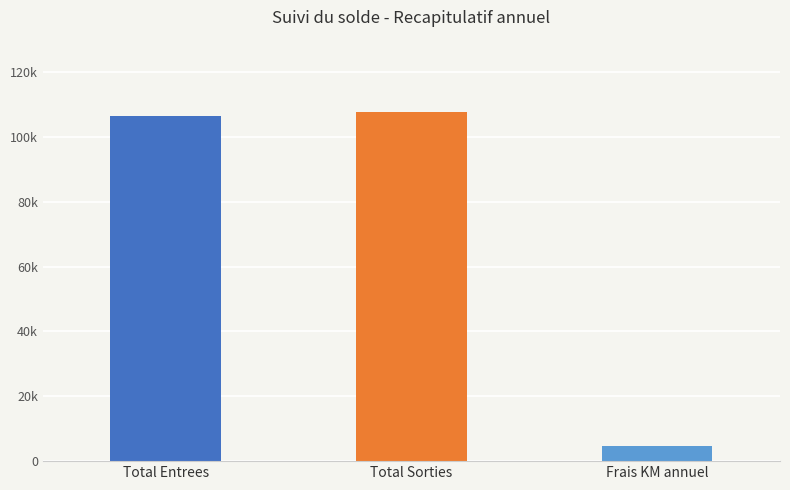

What is the minimum value shown in the chart?

4692.2